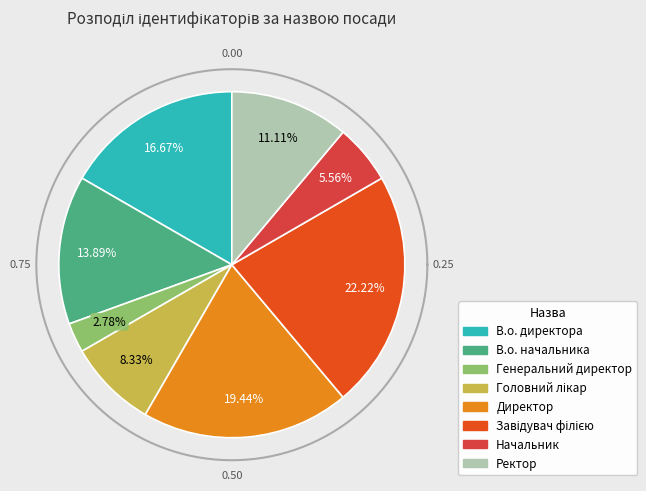

Count the number of slices in the pie.

8